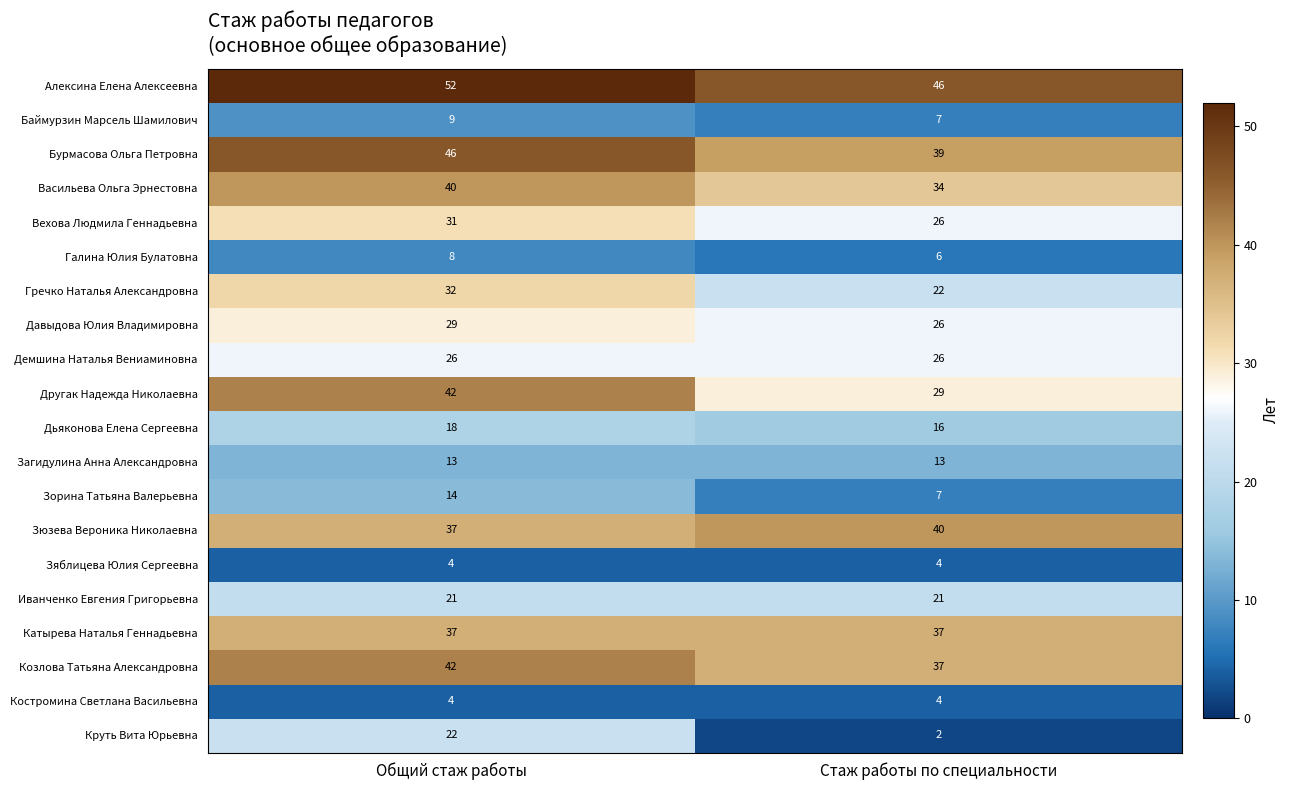

What is the sum of the Вехова Людмила Геннадьевна values at Стаж работы по специальности and Общий стаж работы?

57